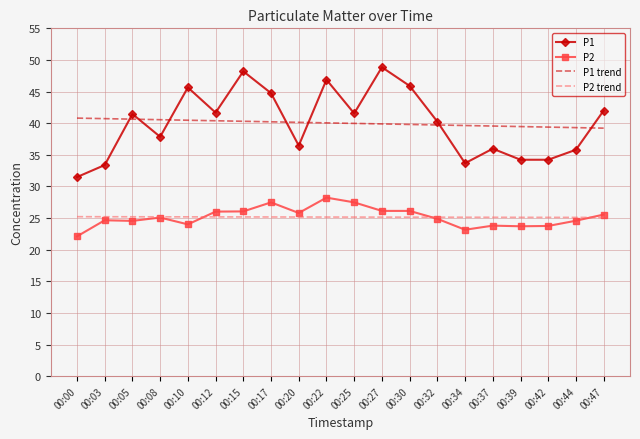

What is the spread (max minus min) of values at 00:42?

15.6